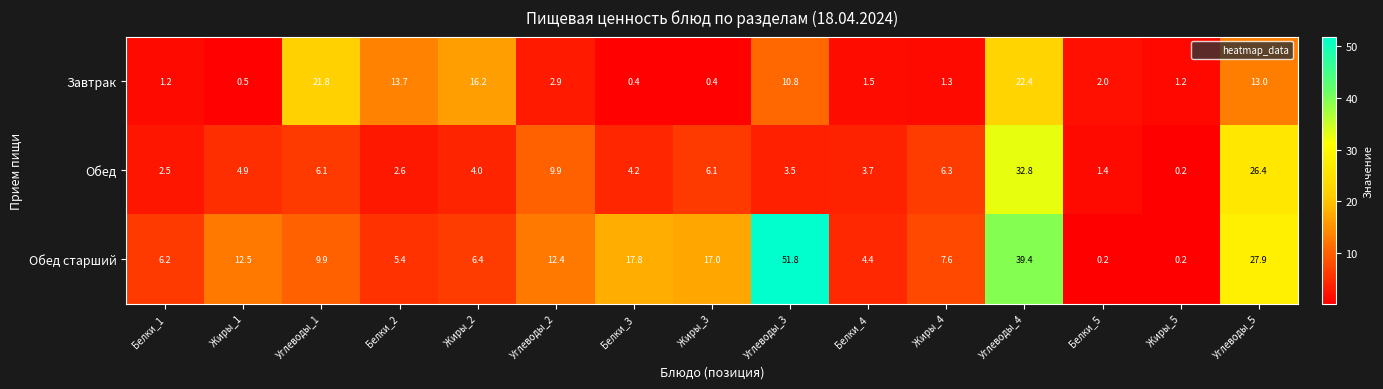

What is the approximate value of Обед старший at Углеводы_4?

39.4